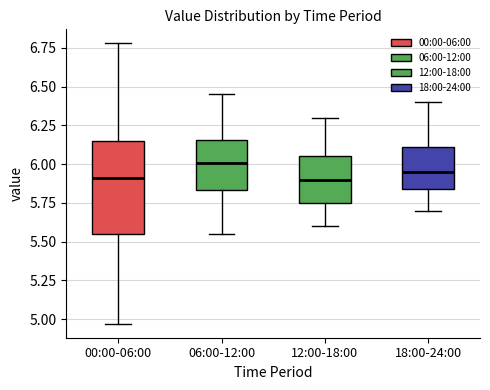

Which box is the tallest, from its lower edge to its upper edge?

00:00-06:00